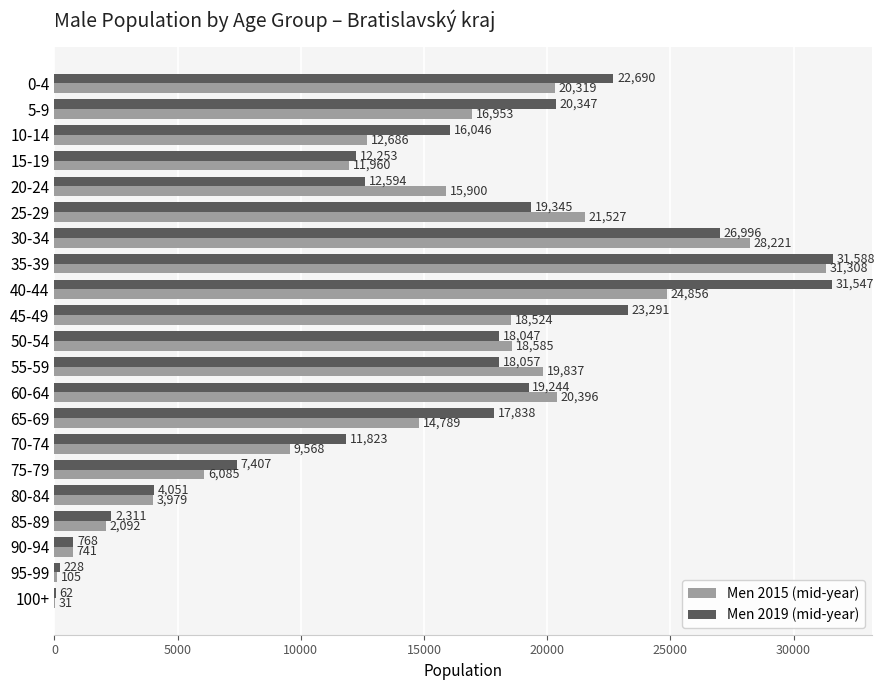

What are all the series names shown in the legend?

Men 2015 (mid-year), Men 2019 (mid-year)